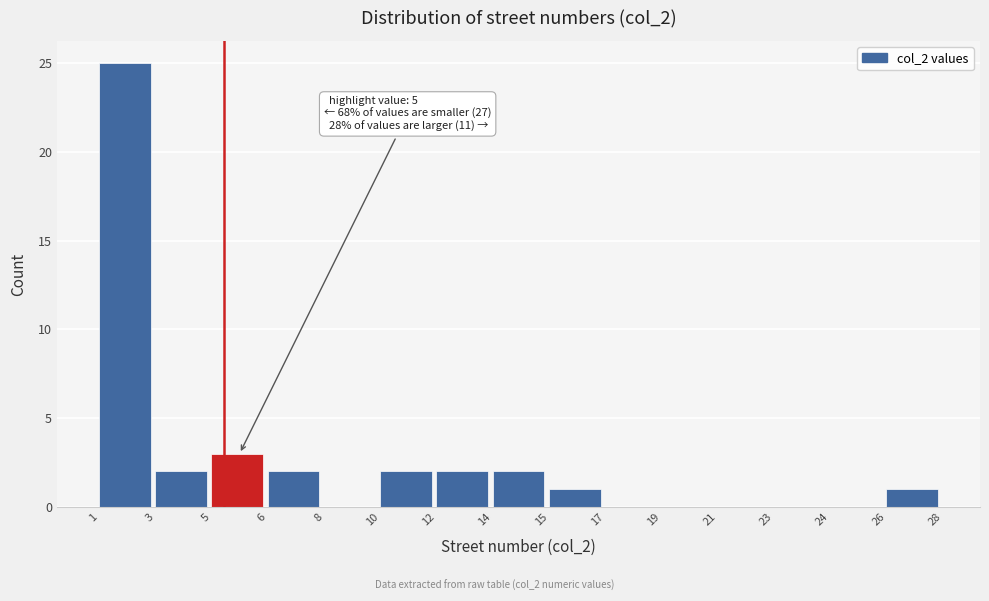

Reading left to right, list all the values displayed in this chart.

1=25	3=2	5=3	6=2	8=0	10=2	12=2	14=2	15=1	17=0	19=0	21=0	23=0	24=0	26=1